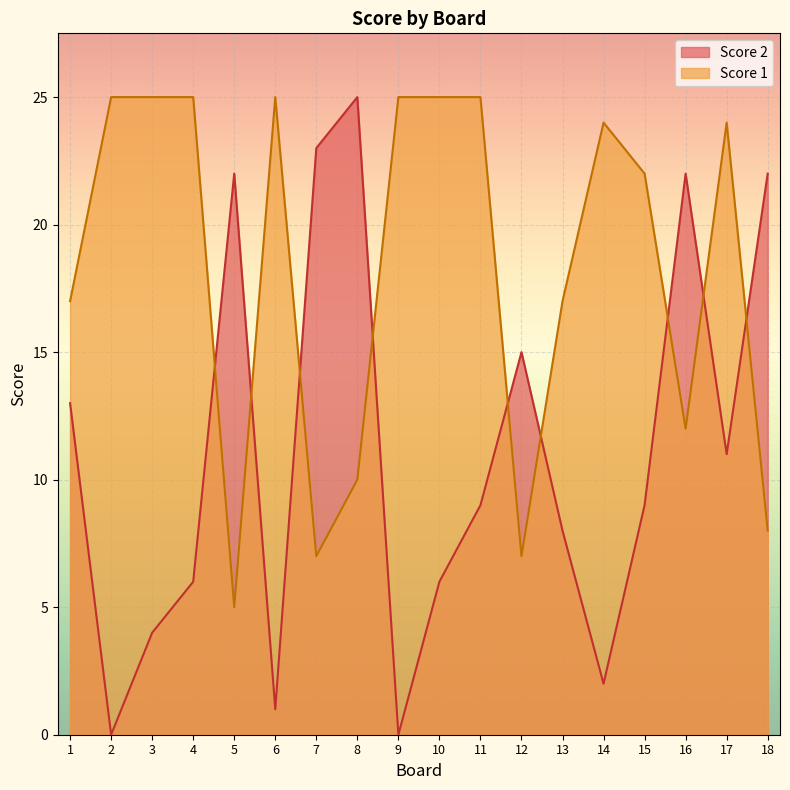

At how many categories does at least one series exceed 24?

8